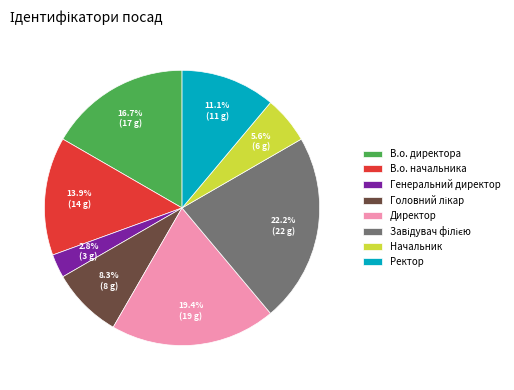

Combined, what portion of the pie is В.о. директора and Директор?

36.1%